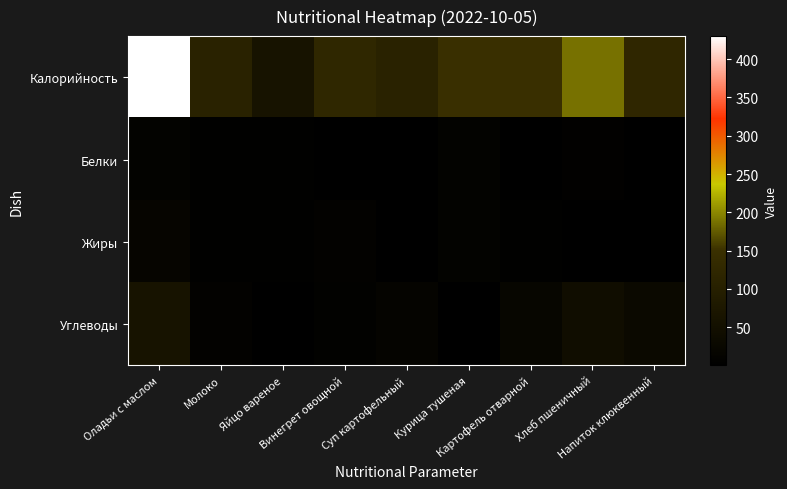

What is the difference between the highest and lowest values at Напиток клюквенный?

122.4